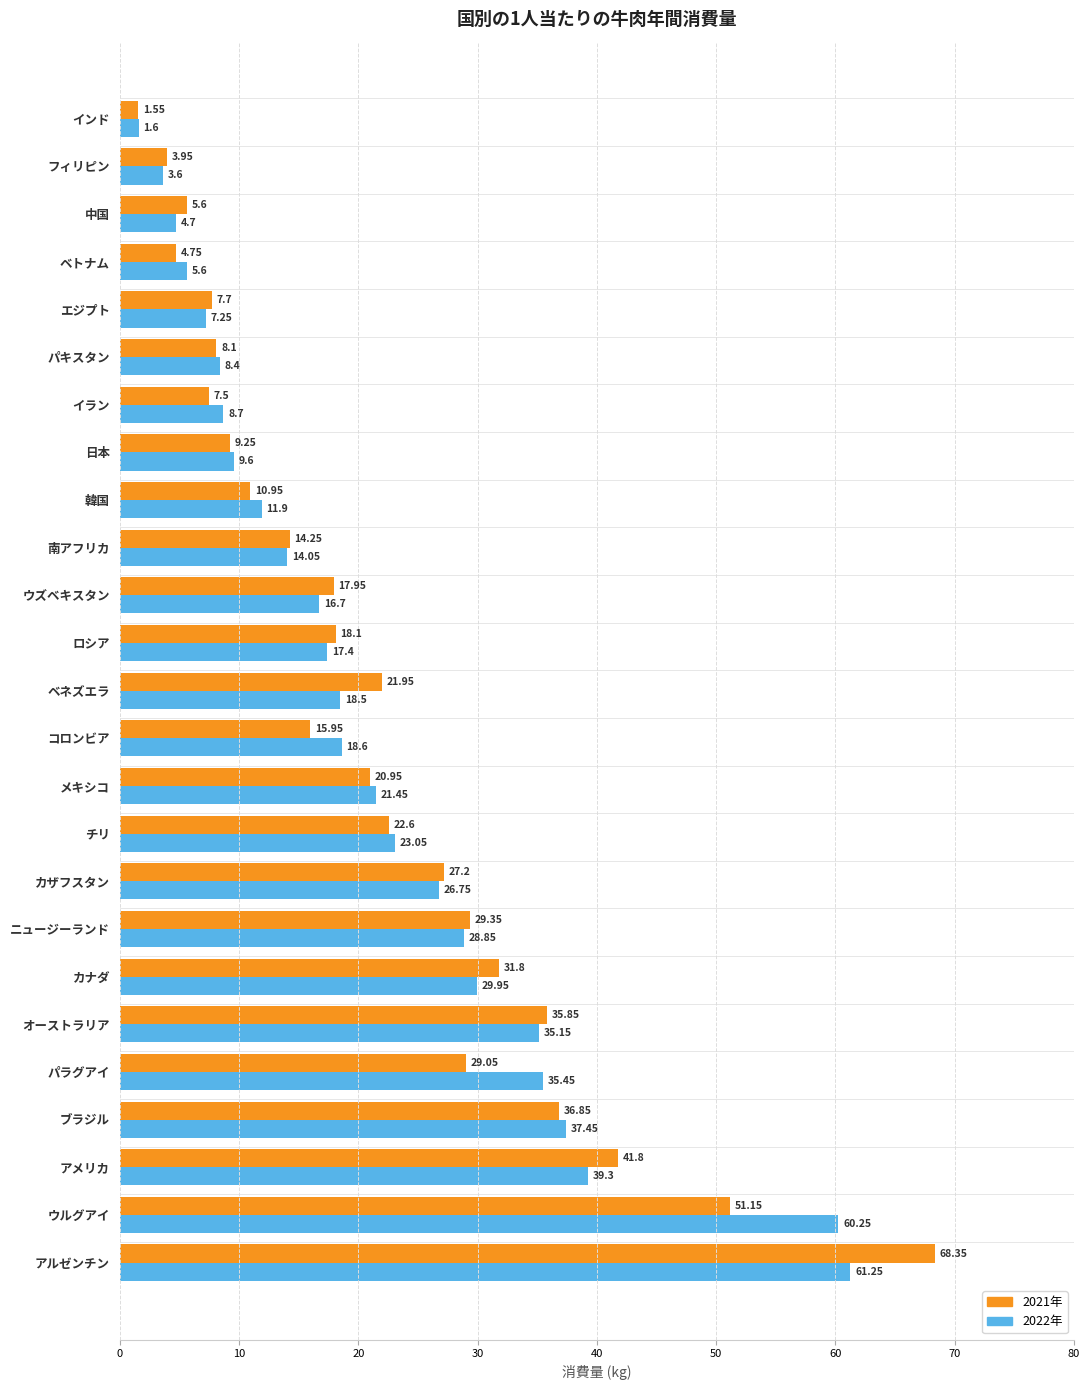

Between ブラジル and ベネズエラ, which series saw the biggest shift?

2022年